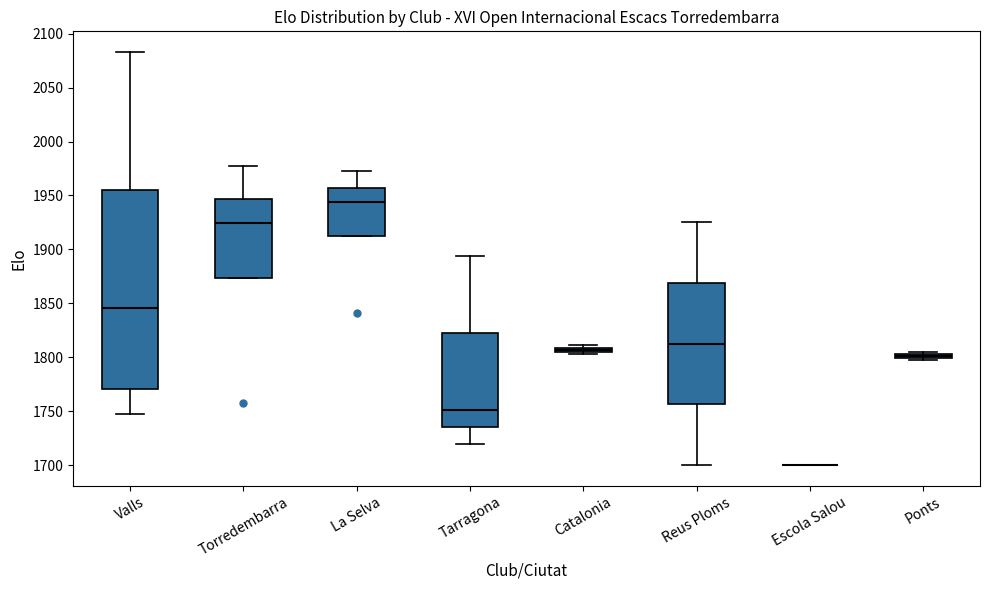

Where is the upper edge of the box for Reus Ploms on the y-axis? The values are not printed on the chart, so give them approximately, as read against the axis.

1870